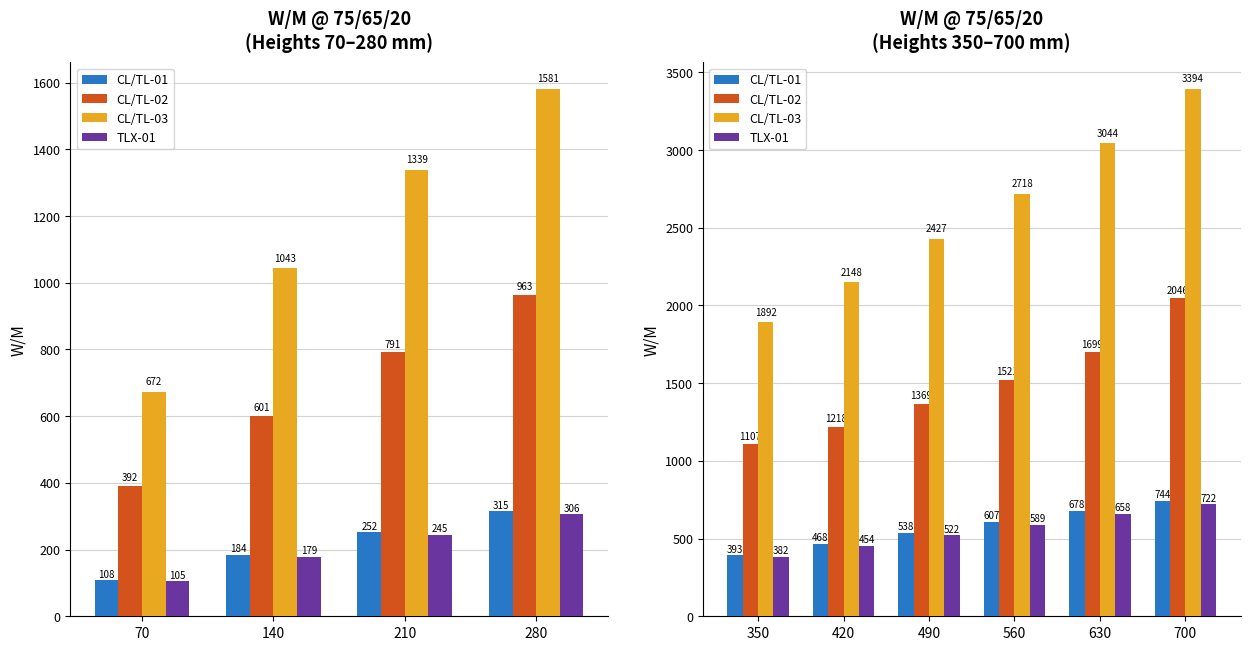

What is the difference between the maximum and second lowest values in the TLX-01 series?

268